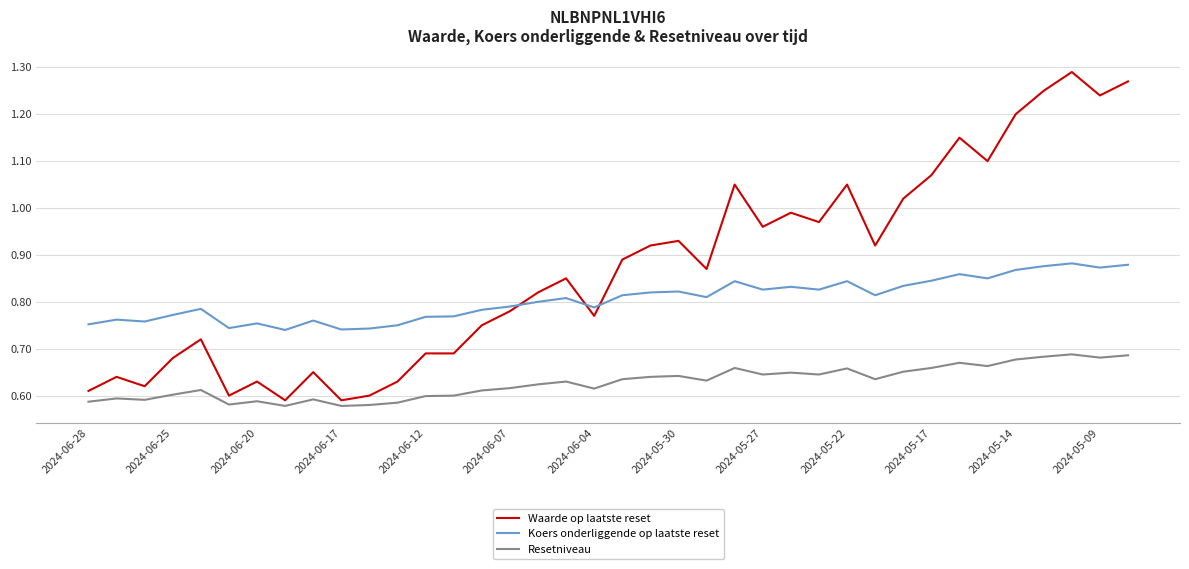

Which series has the largest total across all categories?

Waarde op laatste reset